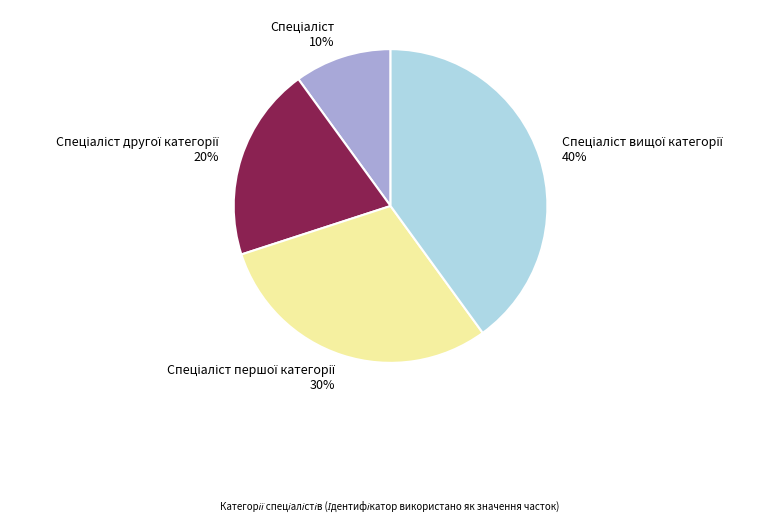

Is there any slice that represents more than half of the pie?

No